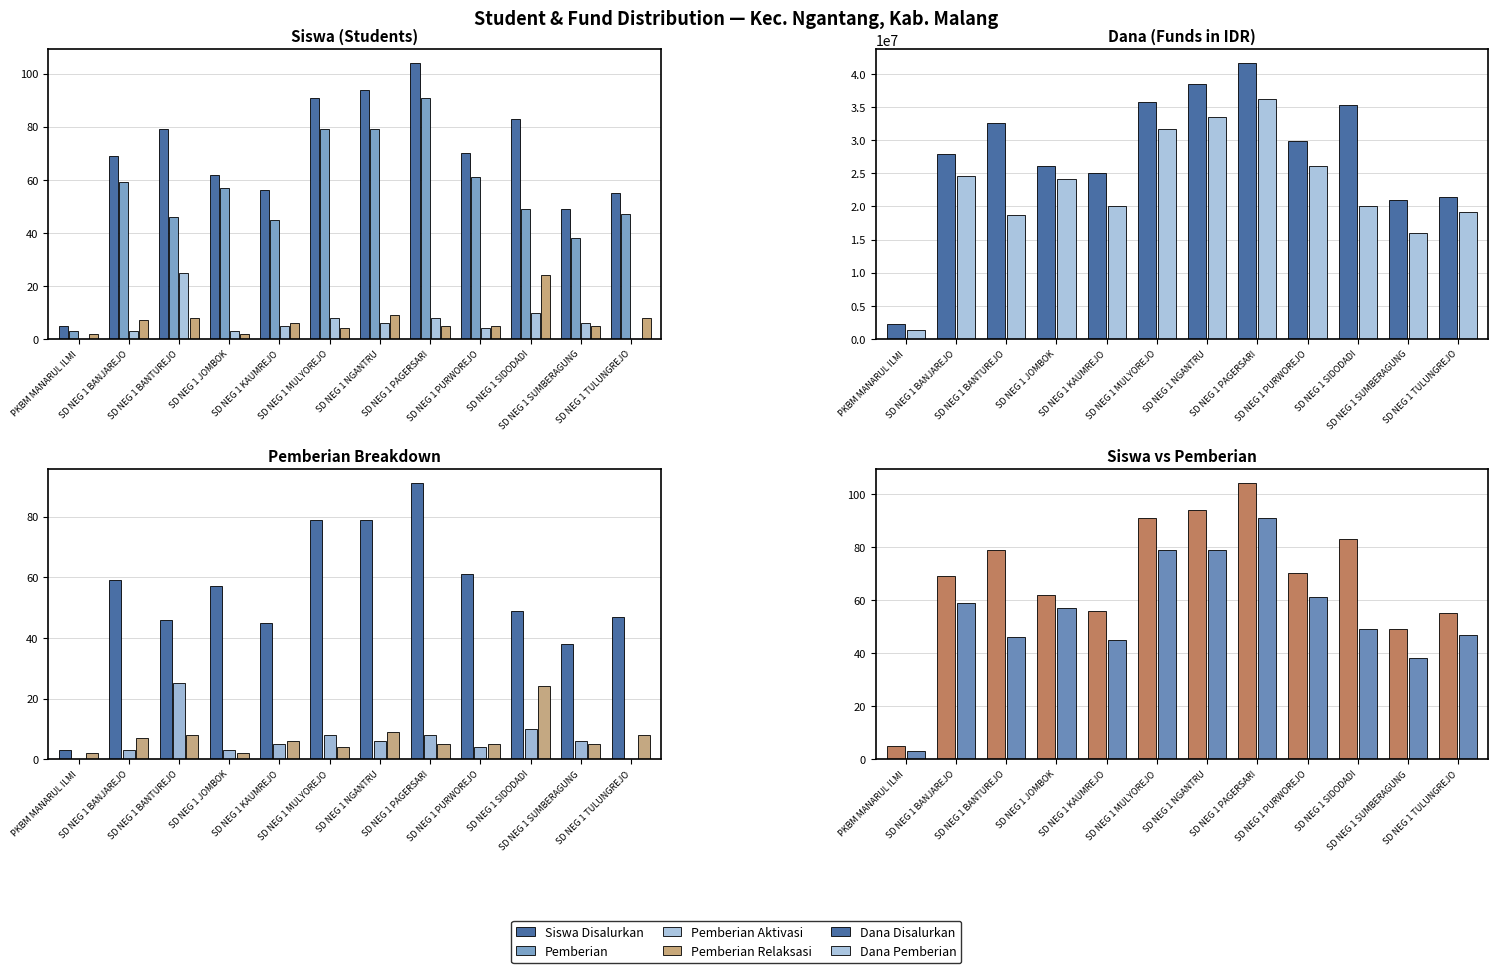

How many positive values does the Pemberian Aktivasi series have?

10